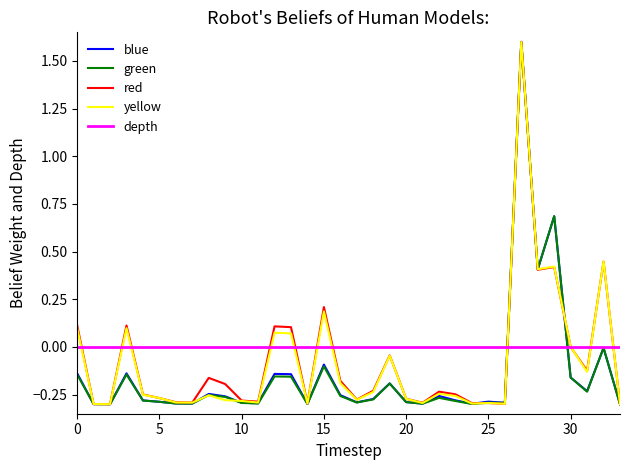

What is the greatest value displayed?

1.6